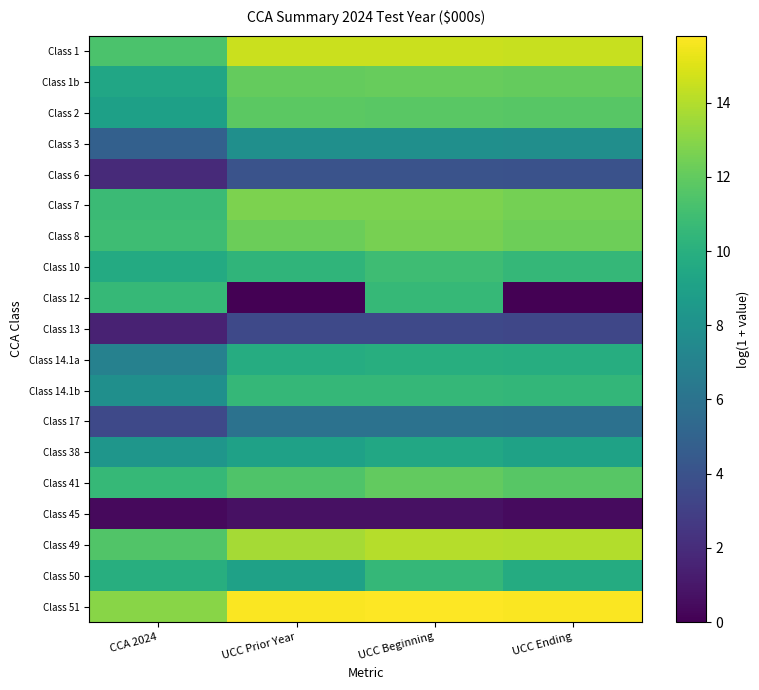

Reading right to left, transcribe all the data shown in this chart.

Class 1: UCC Ending=14.5	UCC Beginning=14.5	UCC Prior Year=14.5	CCA 2024=11.3
Class 1b: UCC Ending=12.1	UCC Beginning=12.1	UCC Prior Year=12.1	CCA 2024=9.3
Class 2: UCC Ending=11.7	UCC Beginning=11.8	UCC Prior Year=11.8	CCA 2024=9.0
Class 3: UCC Ending=7.8	UCC Beginning=7.9	UCC Prior Year=7.9	CCA 2024=4.9
Class 6: UCC Ending=4.0	UCC Beginning=4.1	UCC Prior Year=4.1	CCA 2024=1.9
Class 7: UCC Ending=12.5	UCC Beginning=12.7	UCC Prior Year=12.7	CCA 2024=10.8
Class 8: UCC Ending=12.3	UCC Beginning=12.5	UCC Prior Year=12.3	CCA 2024=10.9
Class 10: UCC Ending=10.5	UCC Beginning=10.9	UCC Prior Year=10.3	CCA 2024=9.7
Class 12: UCC Ending=0.0	UCC Beginning=10.6	UCC Prior Year=0.0	CCA 2024=10.6
Class 13: UCC Ending=3.4	UCC Beginning=3.5	UCC Prior Year=3.5	CCA 2024=1.5
Class 14.1a: UCC Ending=9.9	UCC Beginning=9.9	UCC Prior Year=9.8	CCA 2024=6.9
Class 14.1b: UCC Ending=10.5	UCC Beginning=10.5	UCC Prior Year=10.5	CCA 2024=7.9
Class 17: UCC Ending=5.9	UCC Beginning=6.0	UCC Prior Year=6.0	CCA 2024=3.5
Class 38: UCC Ending=9.1	UCC Beginning=9.5	UCC Prior Year=9.0	CCA 2024=8.3
Class 41: UCC Ending=11.7	UCC Beginning=12.0	UCC Prior Year=11.4	CCA 2024=10.6
Class 45: UCC Ending=0.5	UCC Beginning=0.7	UCC Prior Year=0.7	CCA 2024=0.4
Class 49: UCC Ending=14.0	UCC Beginning=14.1	UCC Prior Year=13.7	CCA 2024=11.5
Class 50: UCC Ending=9.7	UCC Beginning=10.5	UCC Prior Year=9.0	CCA 2024=9.9
Class 51: UCC Ending=15.7	UCC Beginning=15.8	UCC Prior Year=15.7	CCA 2024=13.0